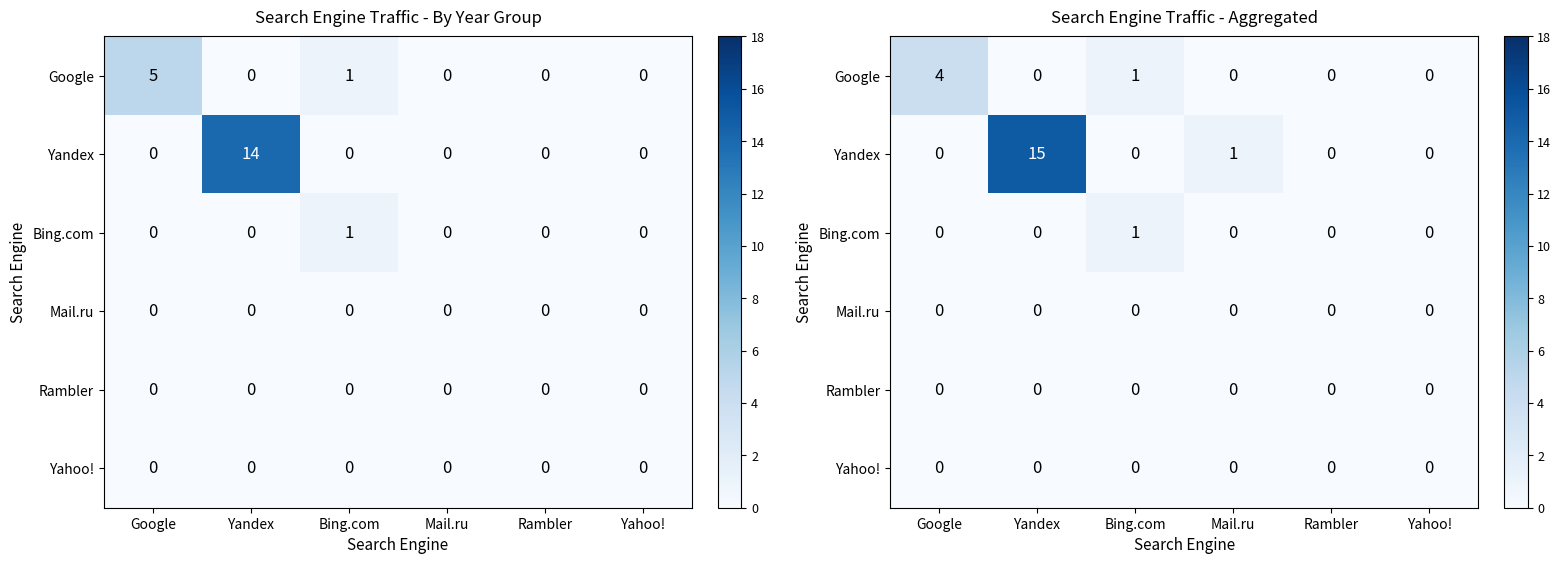

What is the total value across all series at Bing.com?

2